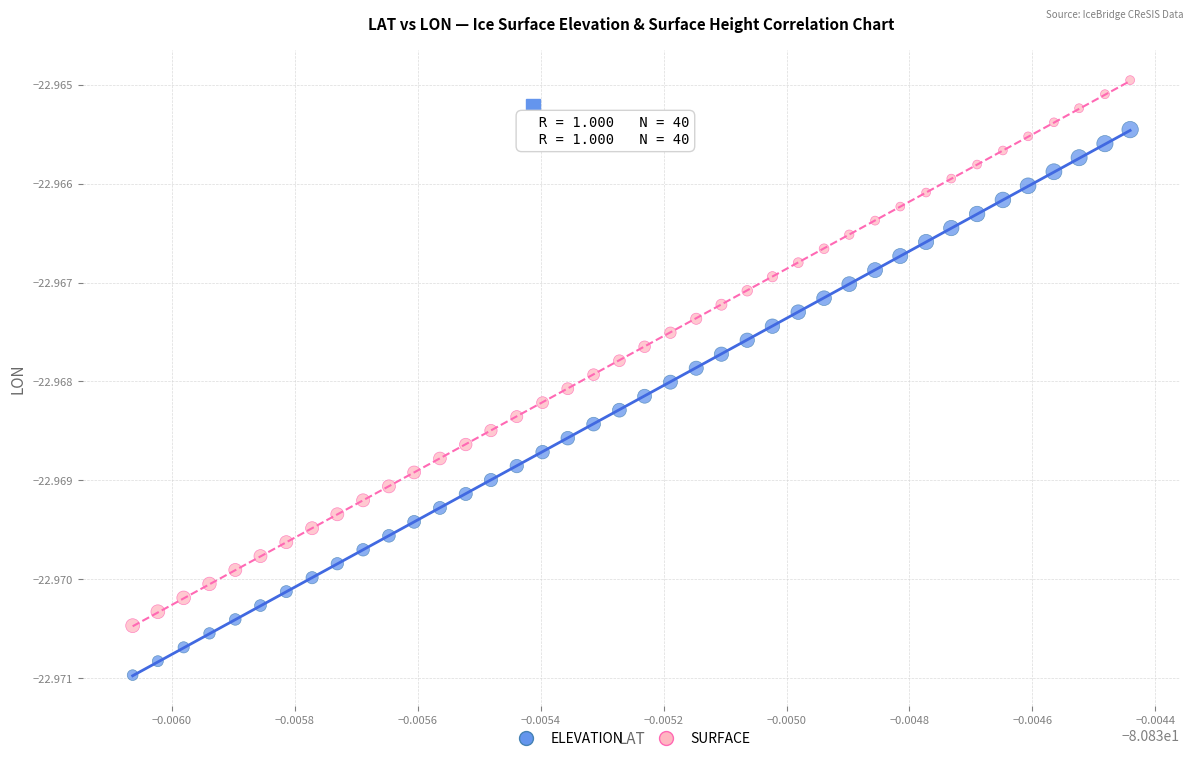

Which series contains the highest Y value?

SURFACE